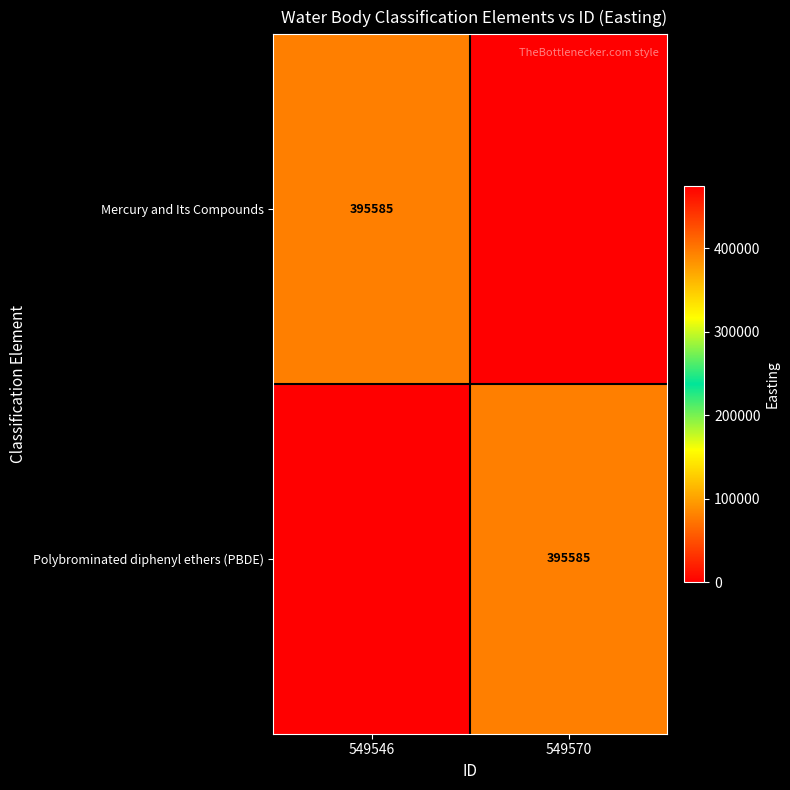

The Mercury and Its Compounds series shows 253120 at 549546. True or false?

False